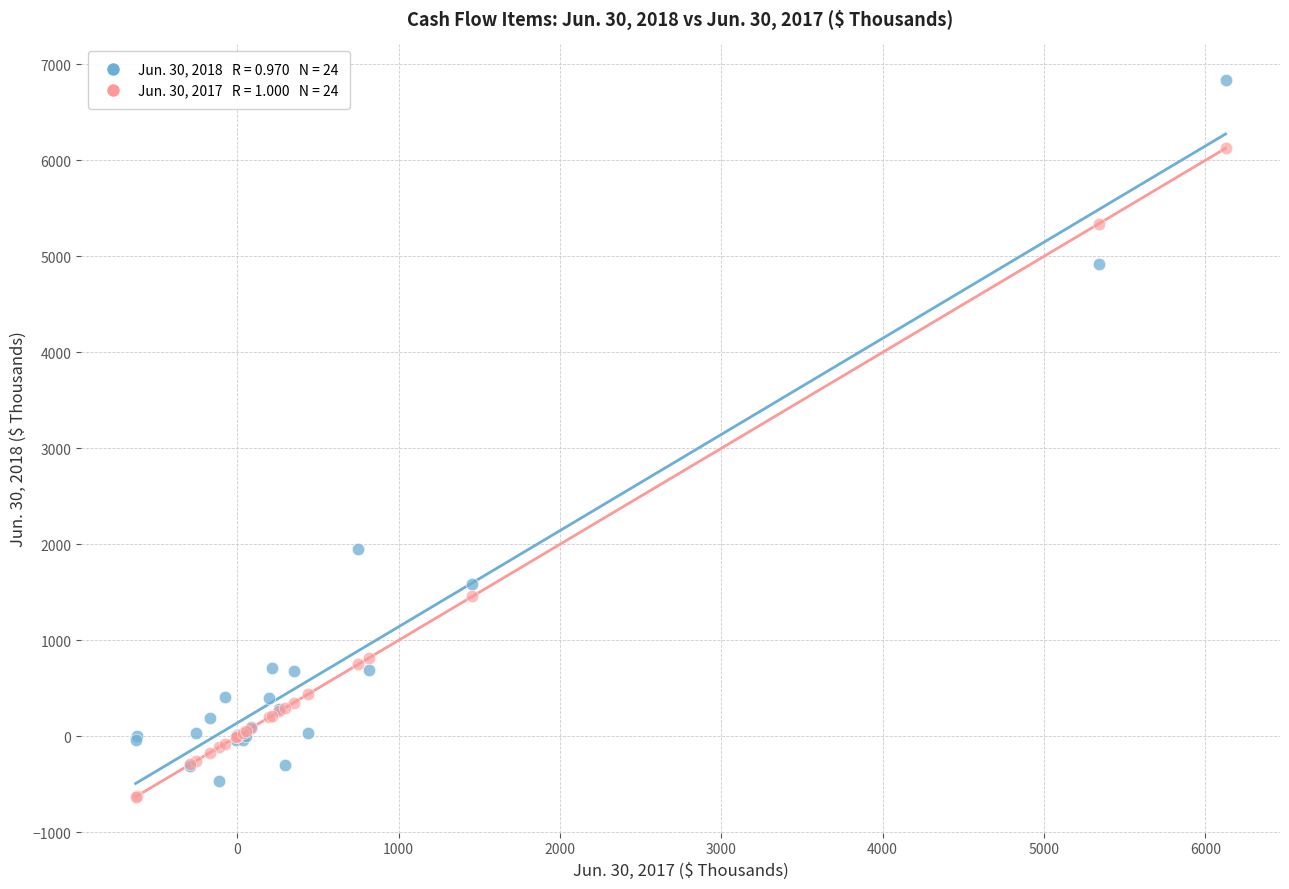

Across all series, what Y value is closest to 3102?

1954